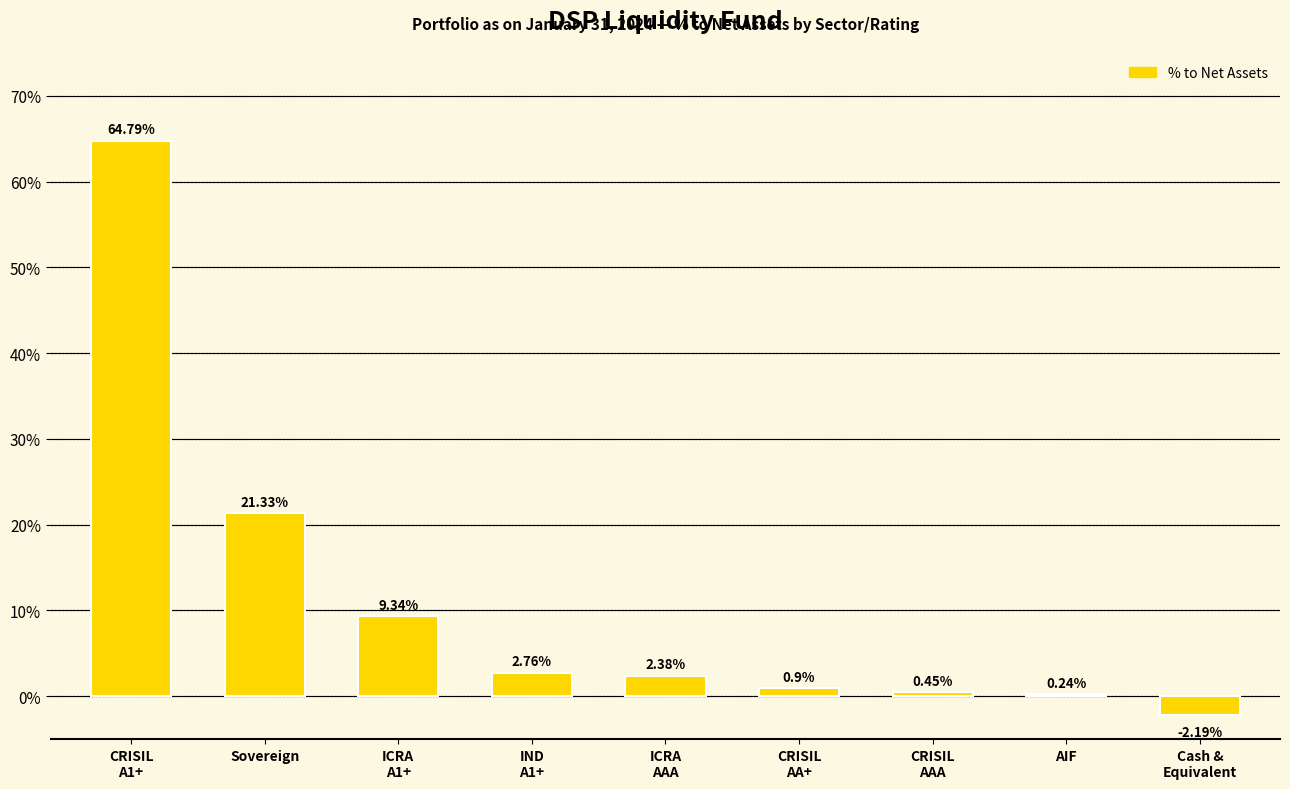

Does the chart contain stacked bars?

No